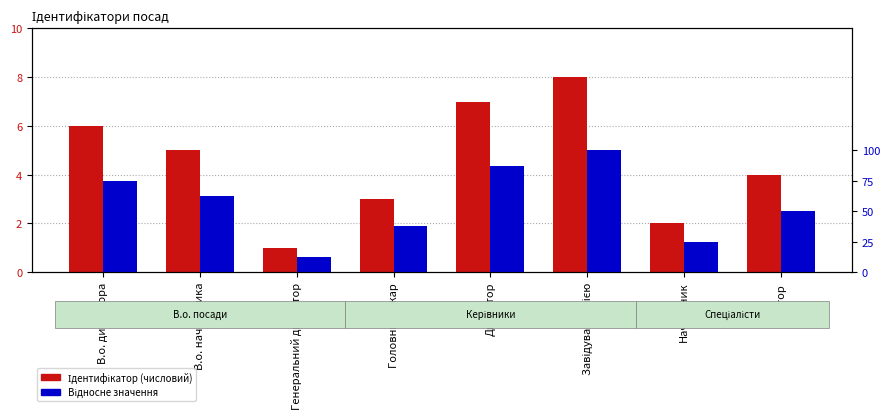

Which series has the largest range (max minus min)?

Відносне значення